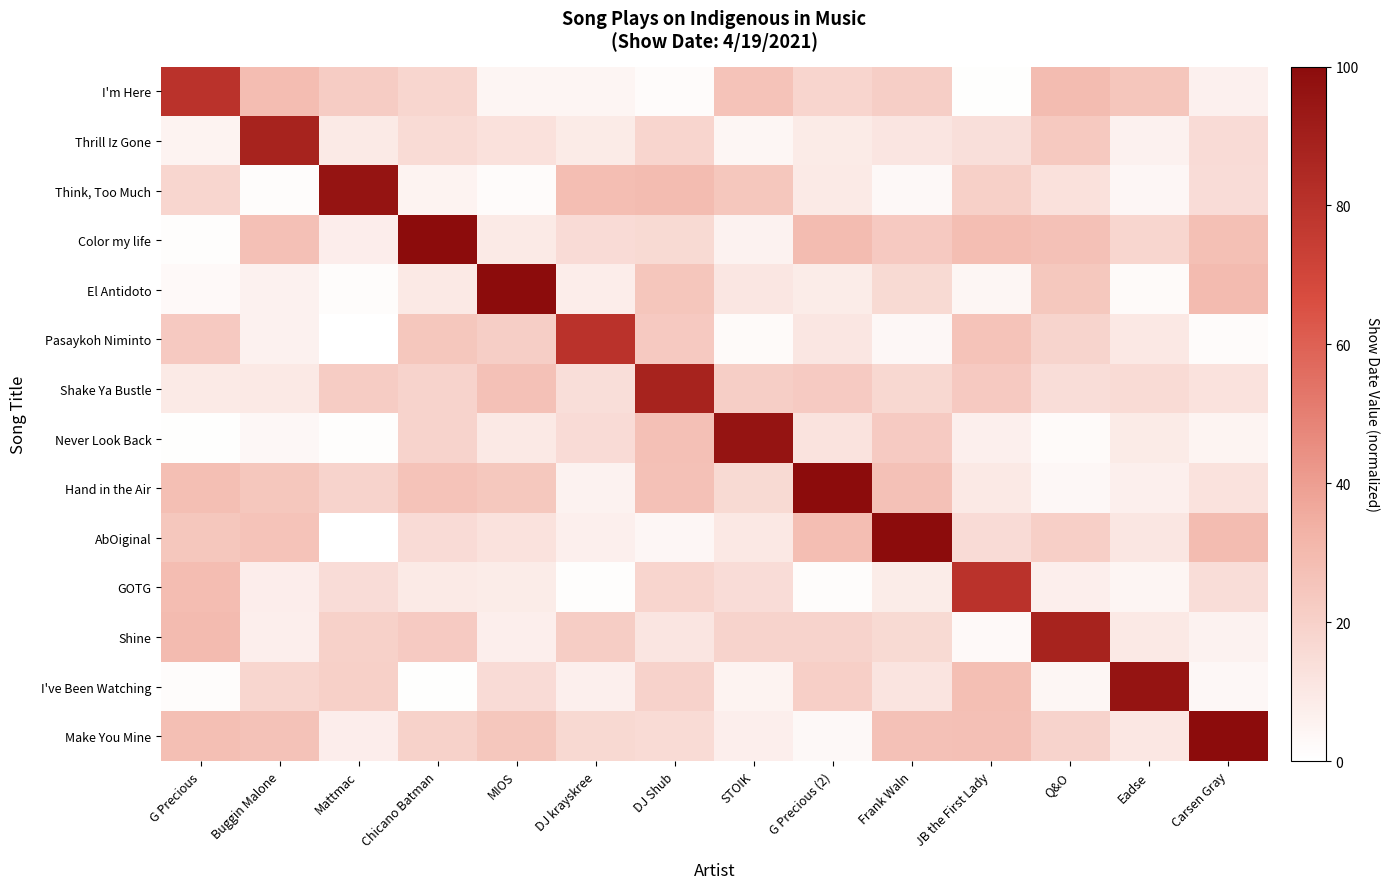

What is the total value across all series at DJ Shub?

323.6